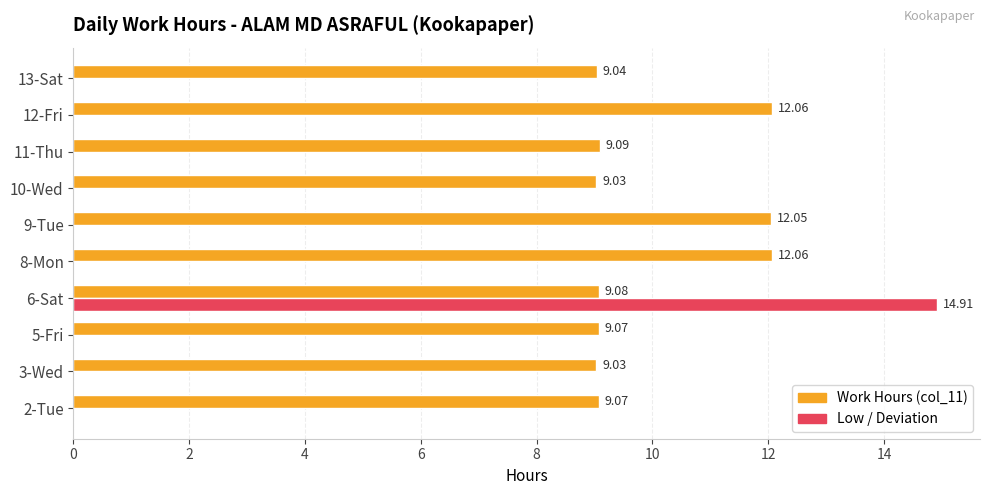

Which series changed the most between 10-Wed and 11-Thu?

Work Hours (col_11)